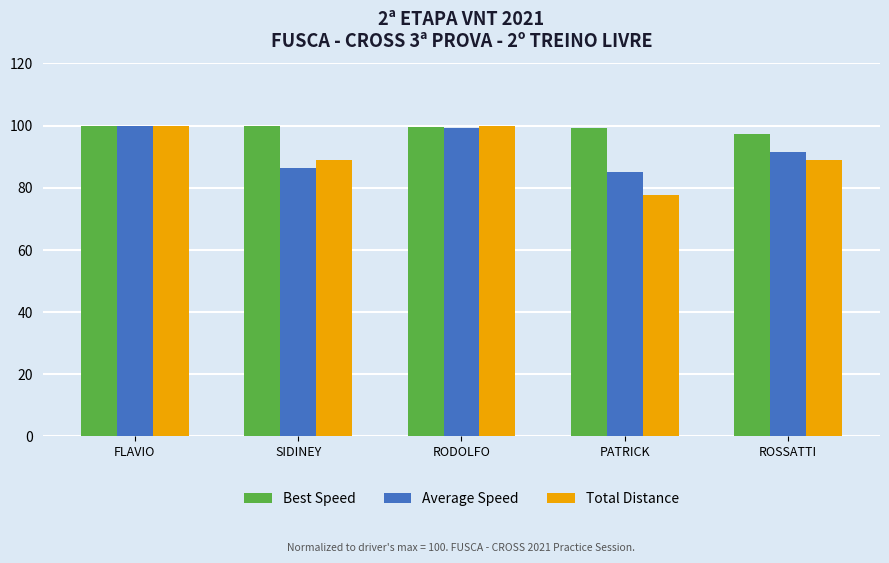

What is the difference between the Total Distance values at RODOLFO and ROSSATTI?

11.1